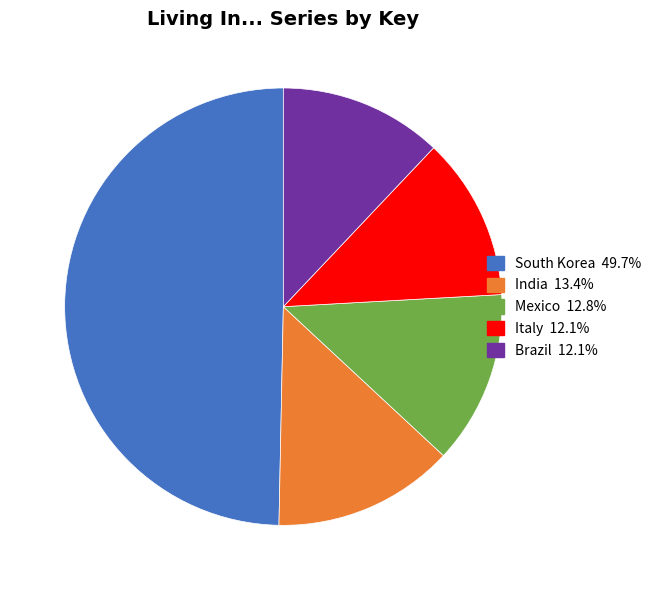

Approximately how many times larger is the value at Italy compared to Mexico?

0.9